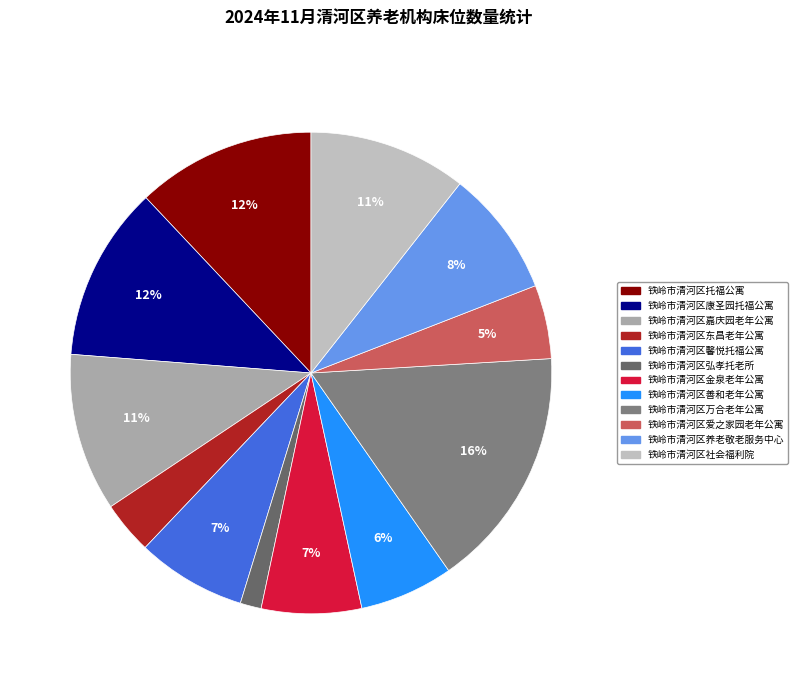

The 铁岭市清河区托福公寓 slice represents 6% of the pie. True or false?

False